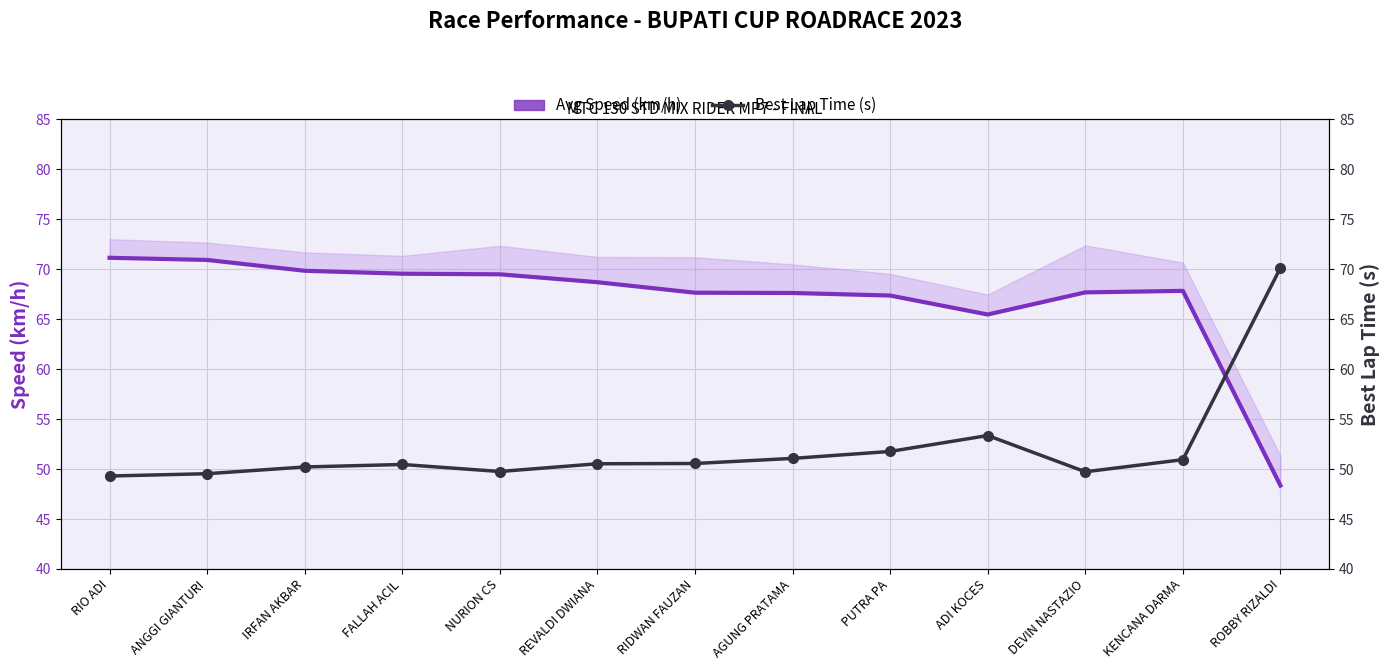

True or false: Avg Speed (km/h) and Best Lap Time (s) cross at least once.

True